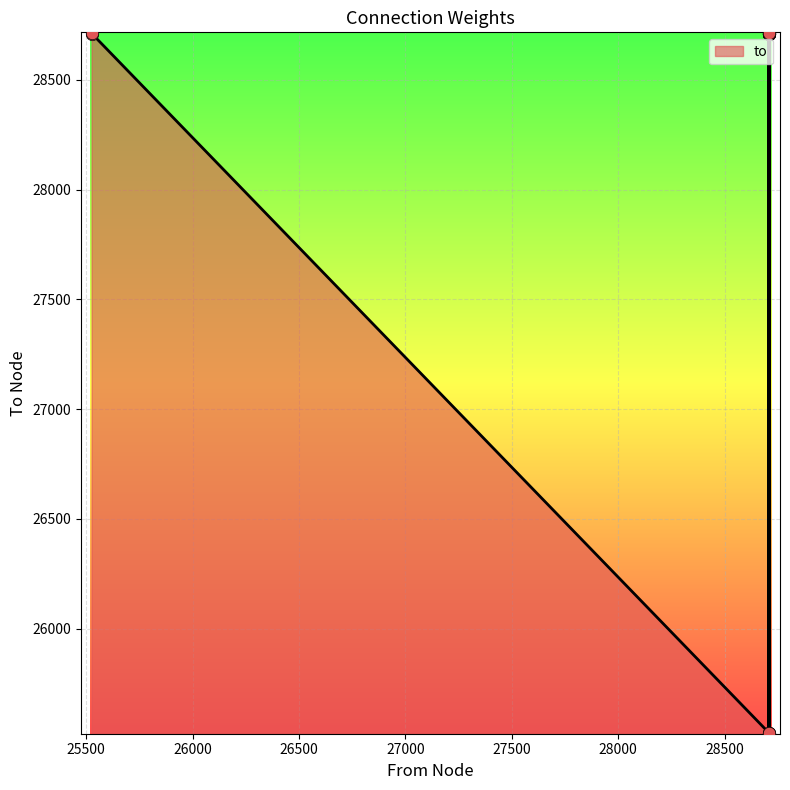

Which has a higher value, 28708 or 28707?

28708